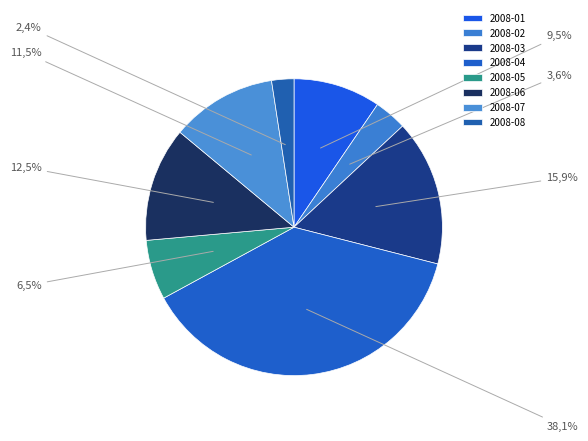

Which slice is the largest?

2008-04